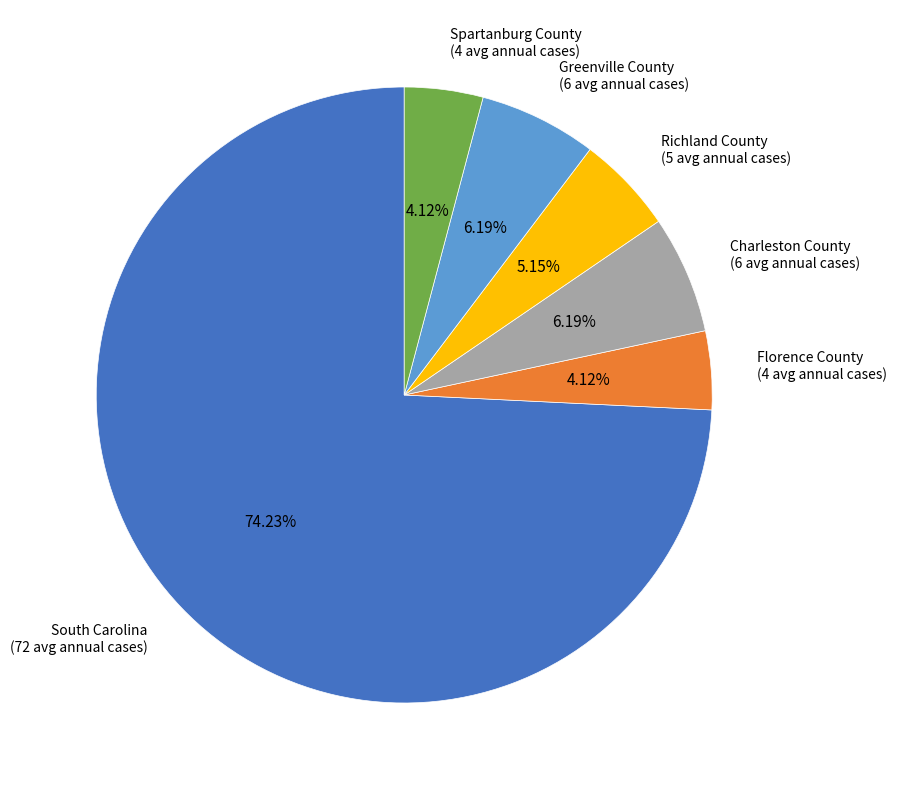

Which slice is the largest?

South Carolina (72 avg annual cases)